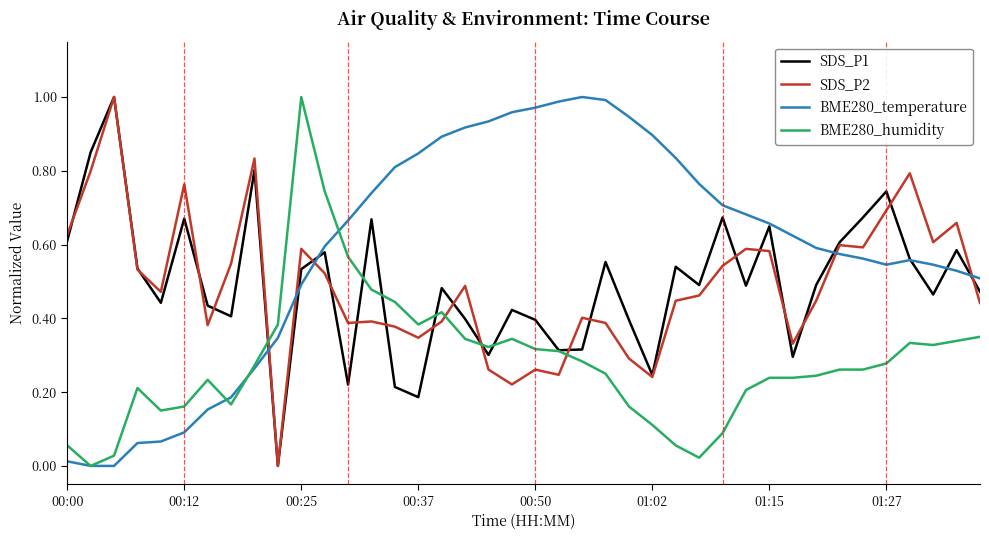

True or false: SDS_P2 and BME280_humidity intersect in this chart.

True